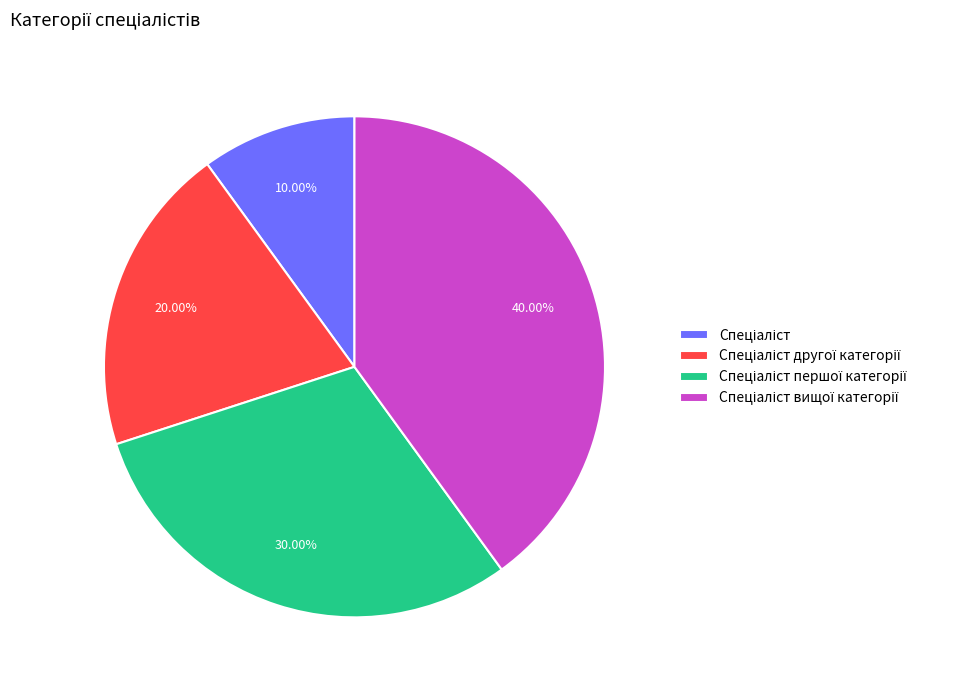

How many slices are in this pie chart?

4